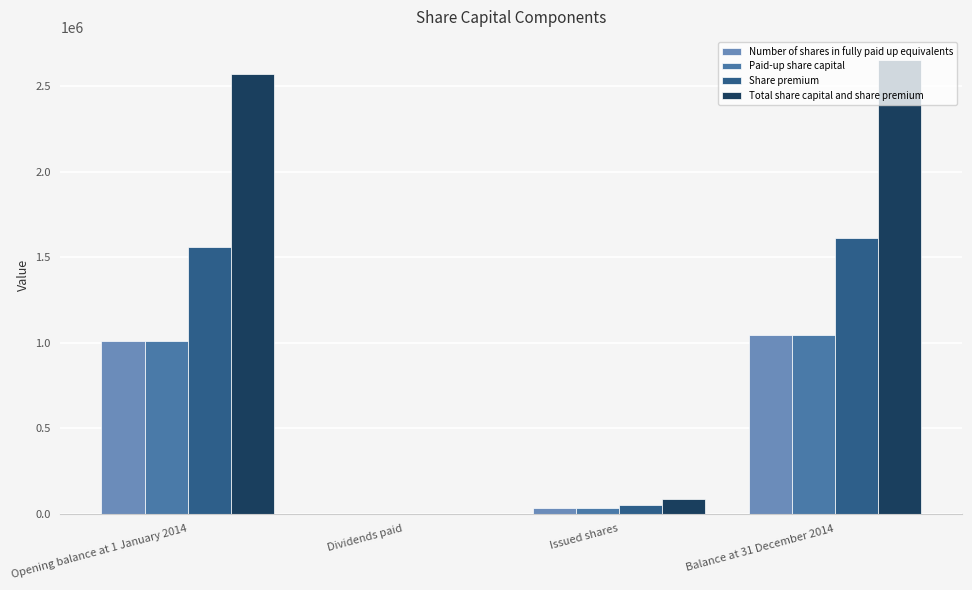

Does the chart contain stacked bars?

No